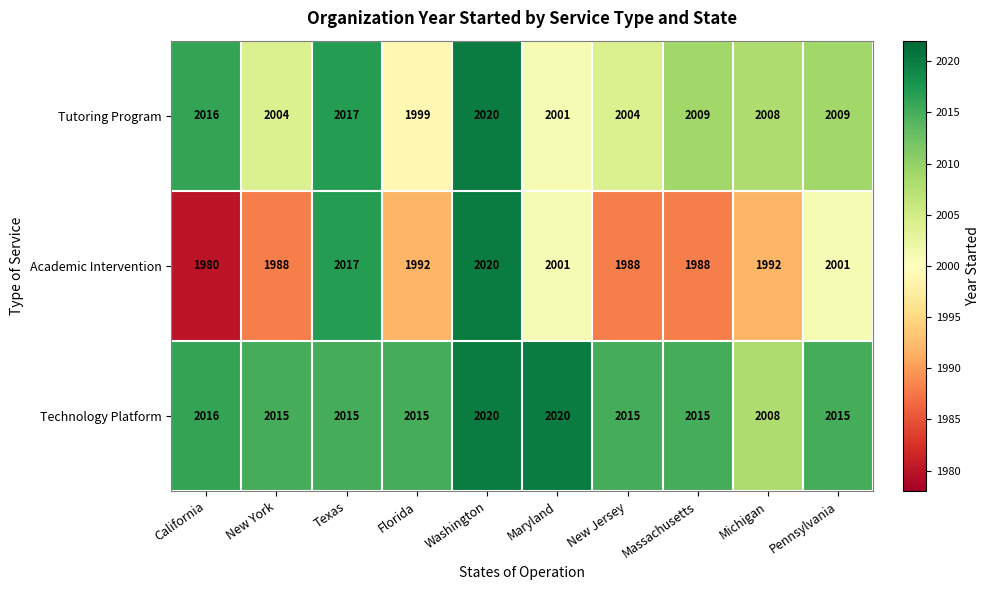

What is the difference between the Academic Intervention values at Massachusetts and Florida?

4